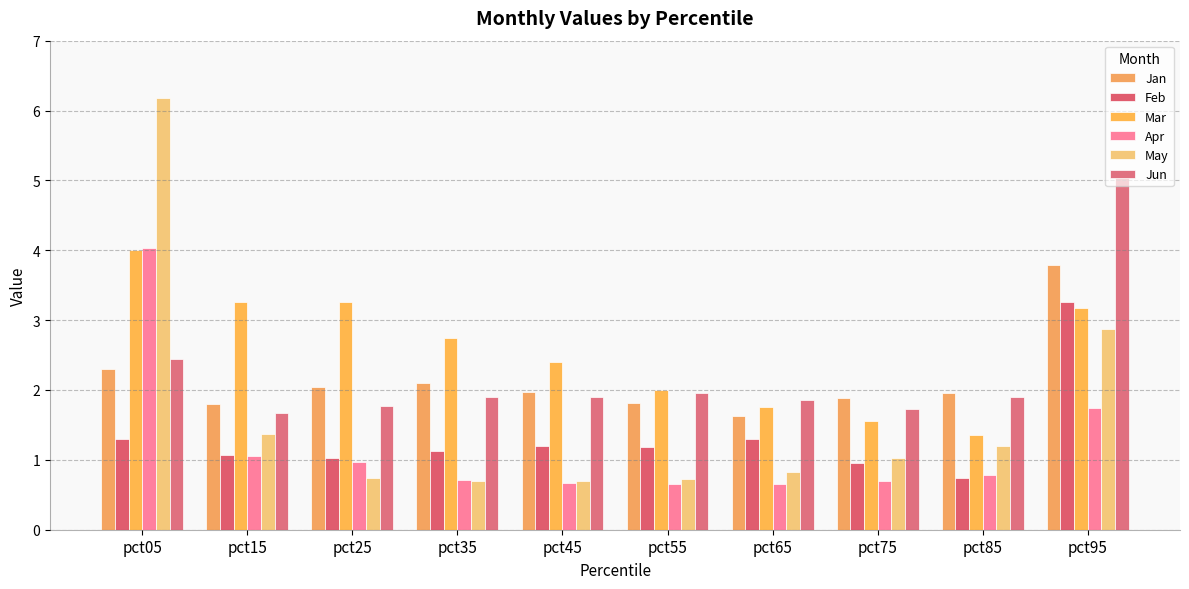

At which category is the sum across all series the highest?

pct05